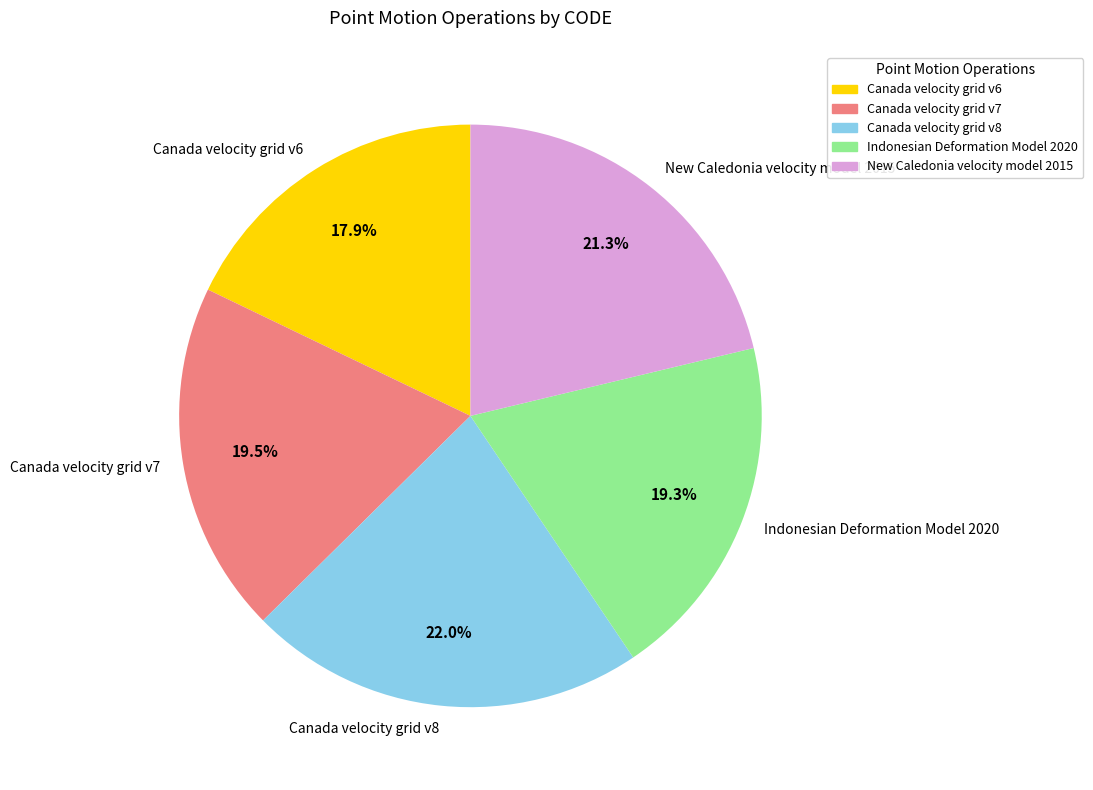

The Canada velocity grid v8 slice represents 8% of the pie. True or false?

False